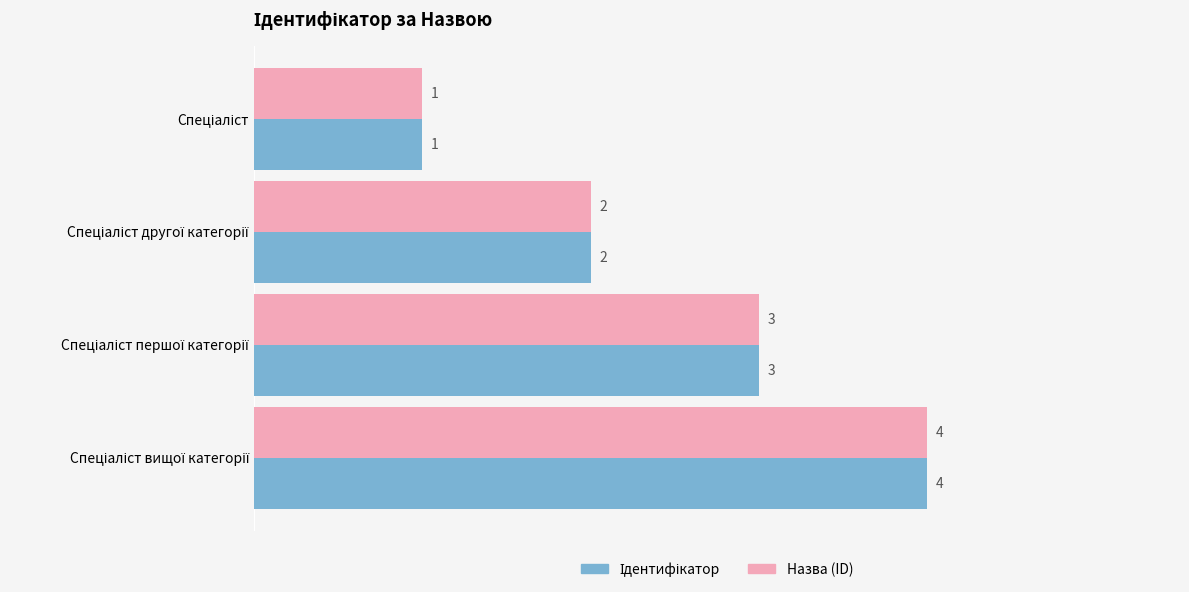

What is the sum of all Назва (ID) values?

10